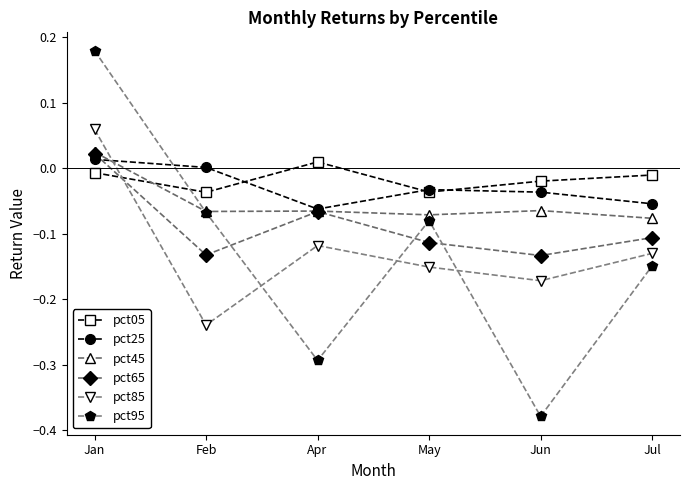

At which category is the sum across all series the highest?

Jan